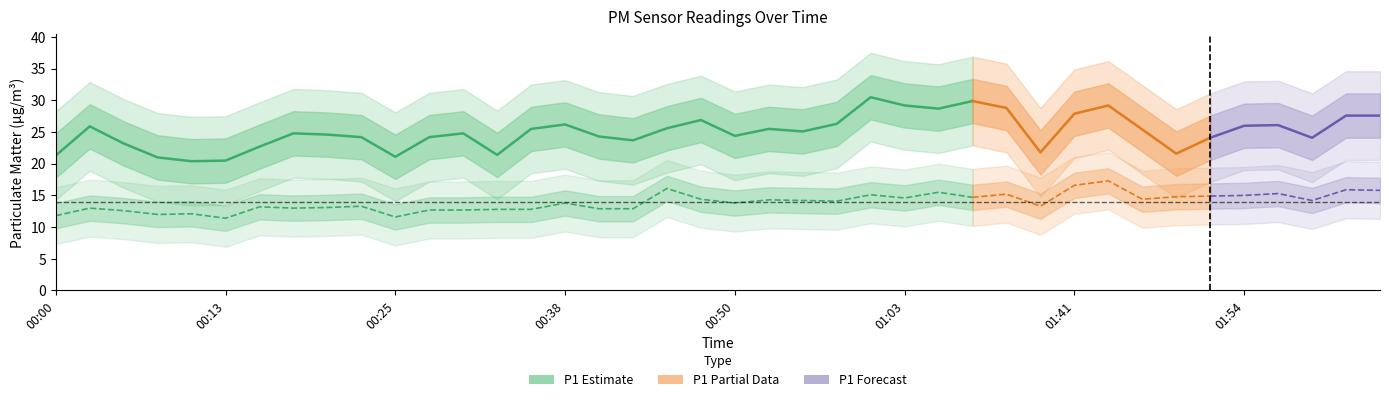

Where is P1 nearest to the value 25?

00:55